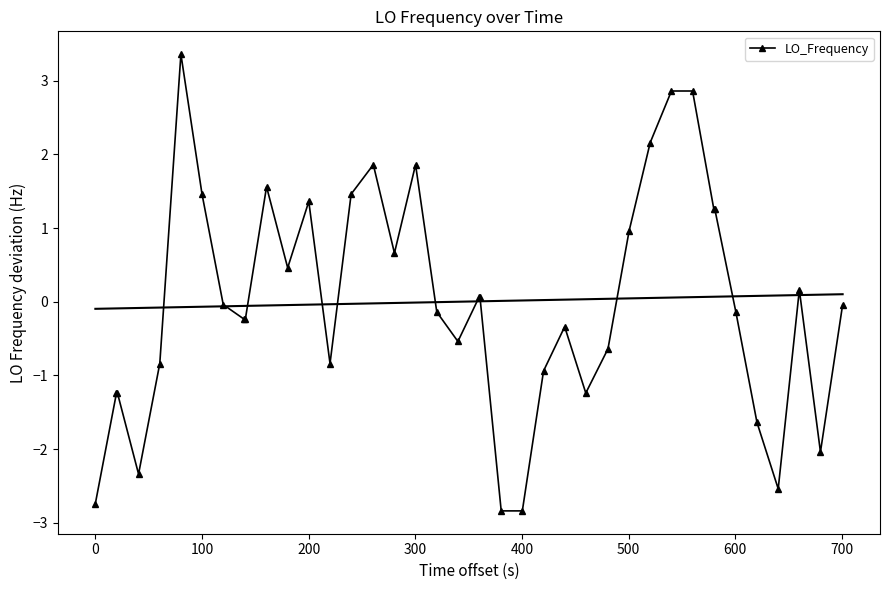

Is it true that the value at 24 is -0.6?

False